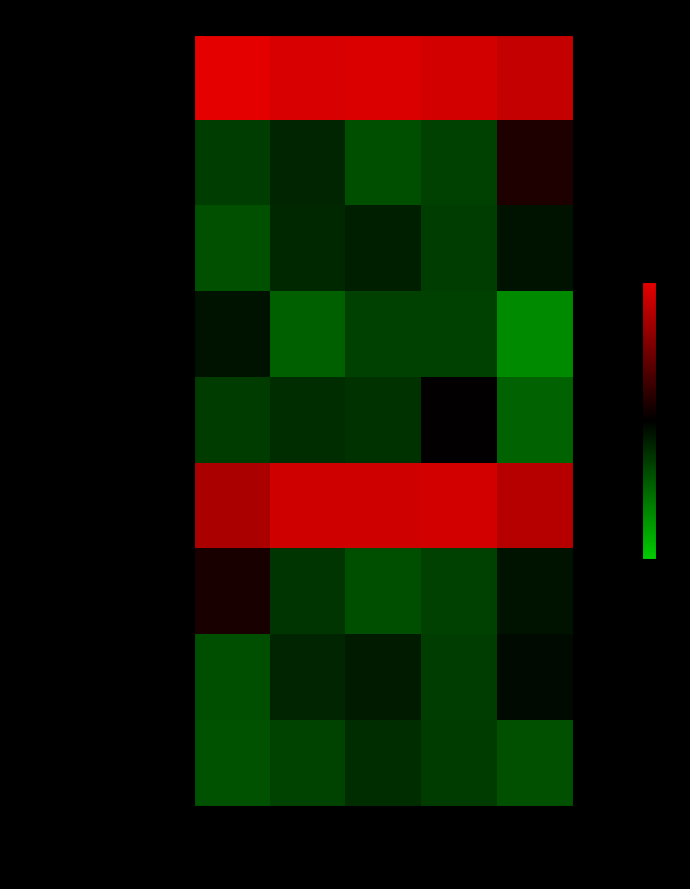

Which series has the largest total across all categories?

Плов, огурцы свежие(порциями)